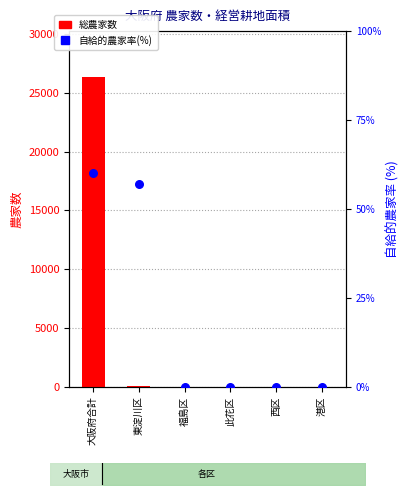

Which series has the largest Y range (max minus min)?

総農家数